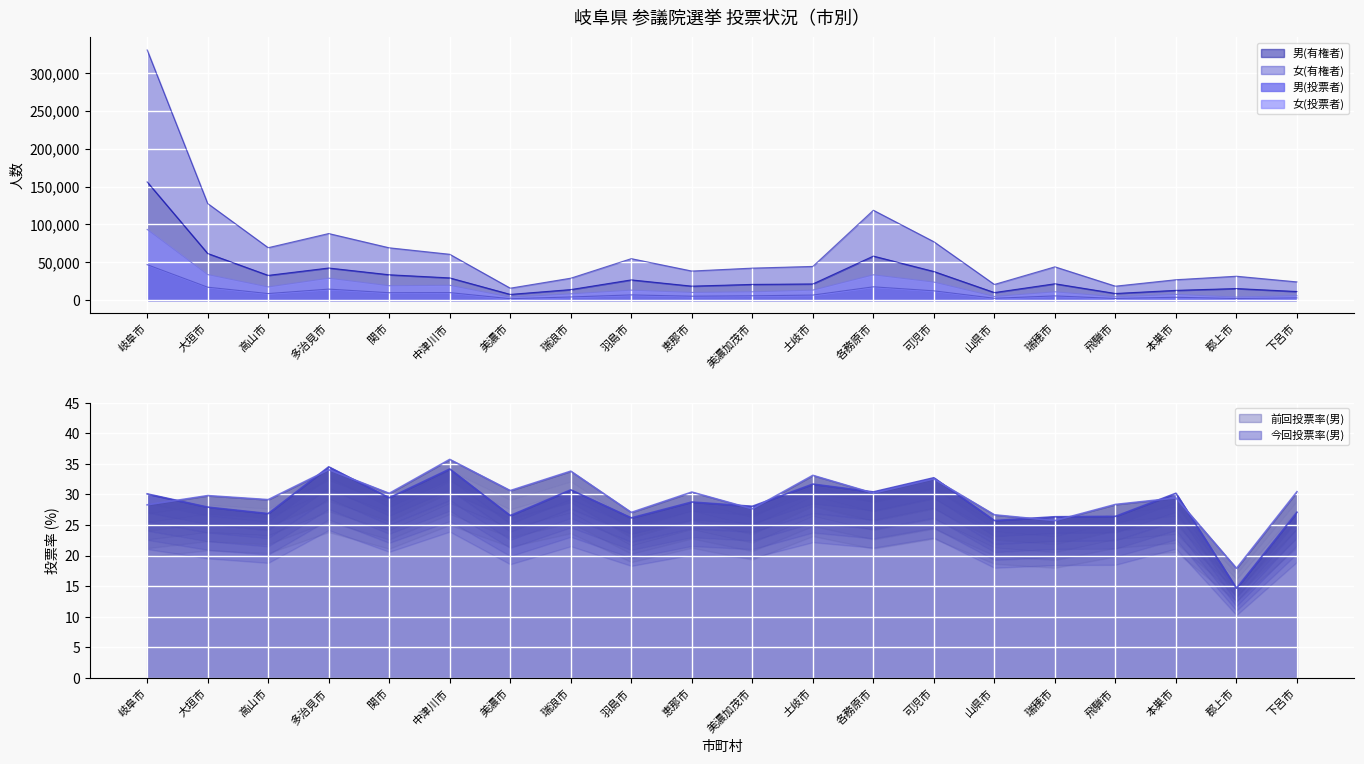

What is the difference between the 女(有権者) values at 美濃市 and 本巣市?

11145.0